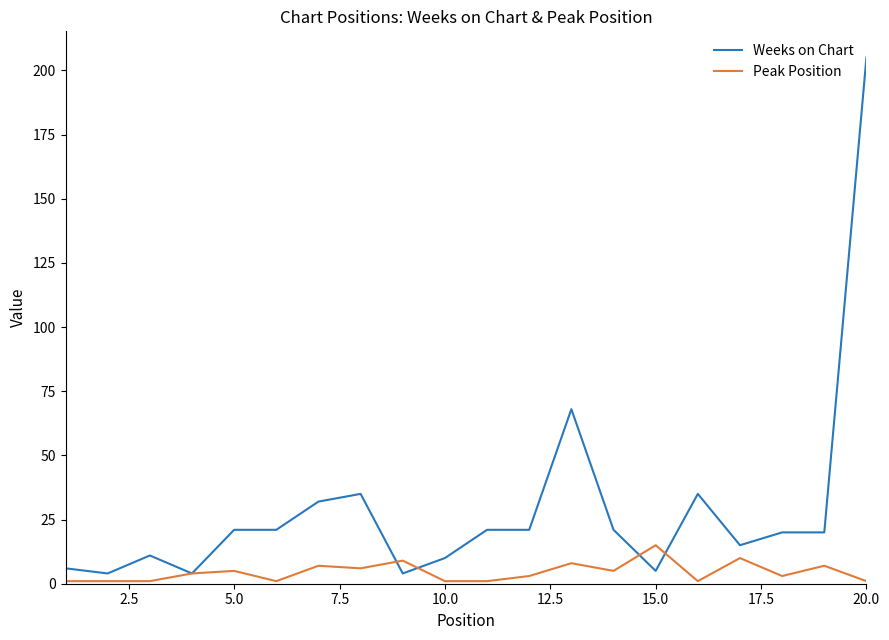

List the series in order of their overall mean, lowest first.

Peak Position, Weeks on Chart